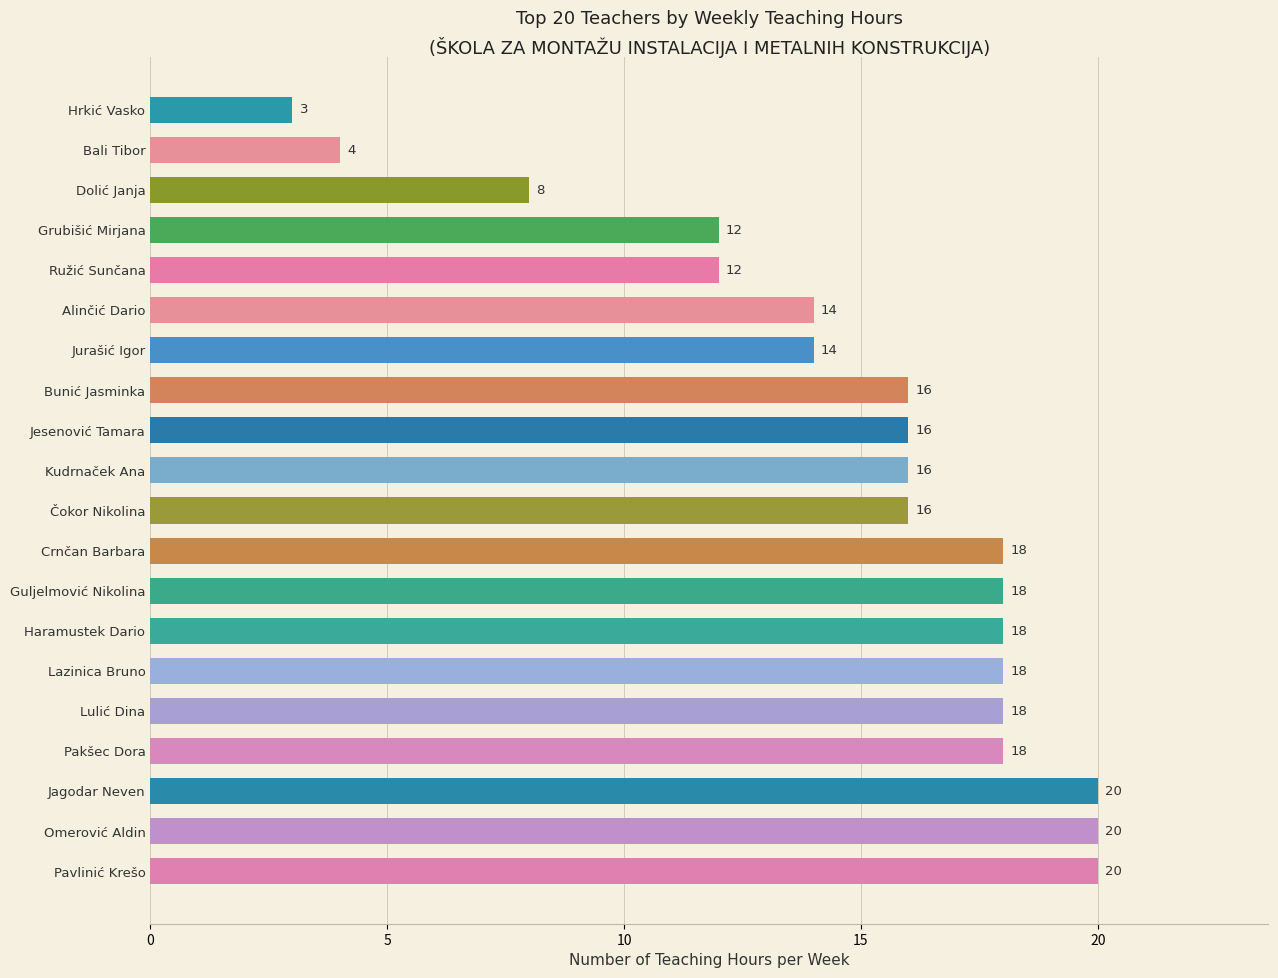

How many data points does each series have?

20